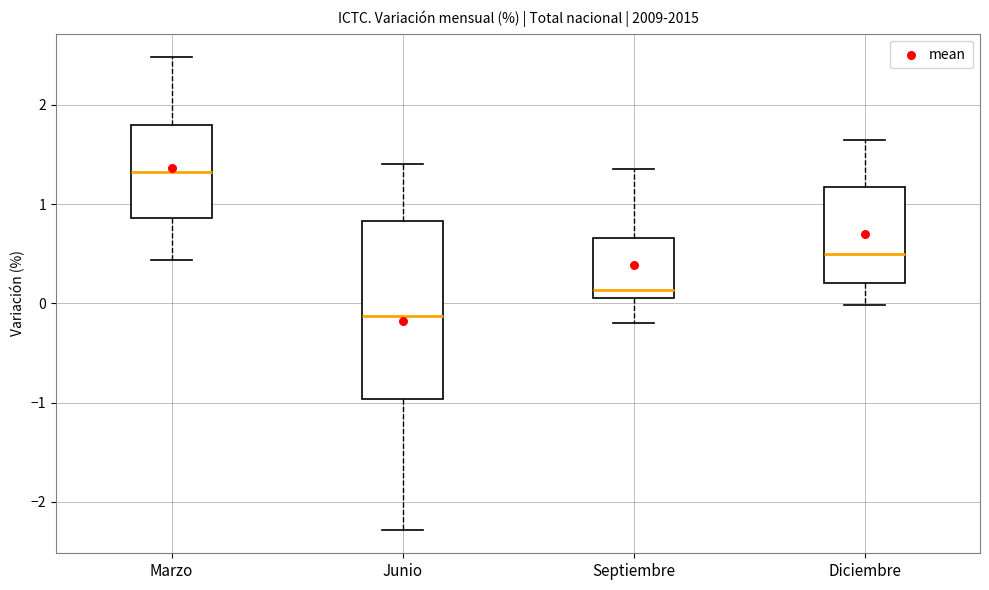

Where does the upper whisker of the box for Junio end on the y-axis? The values are not printed on the chart, so give them approximately, as read against the axis.

1.4